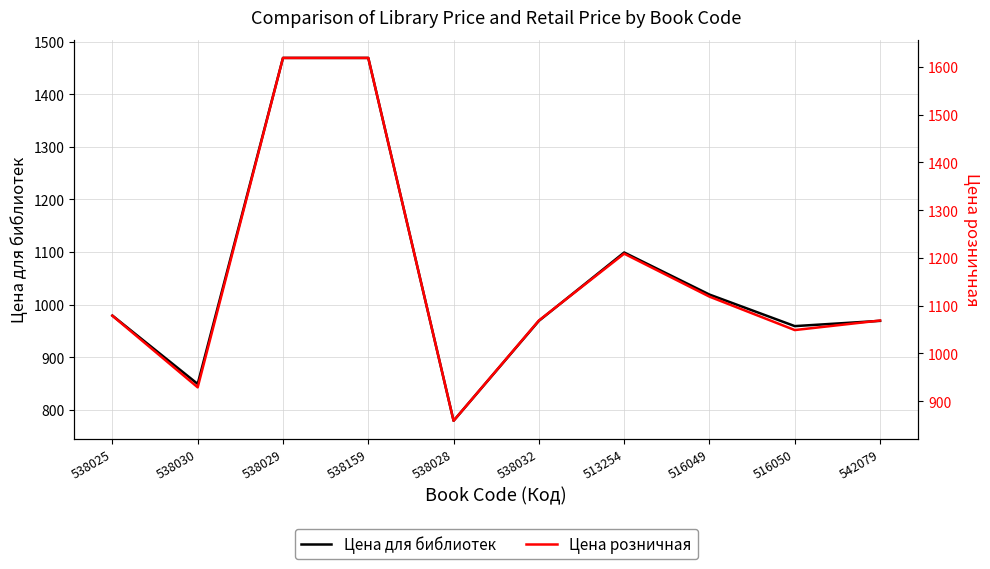

True or false: Цена для библиотек has a value of 1279 at 538028.

False